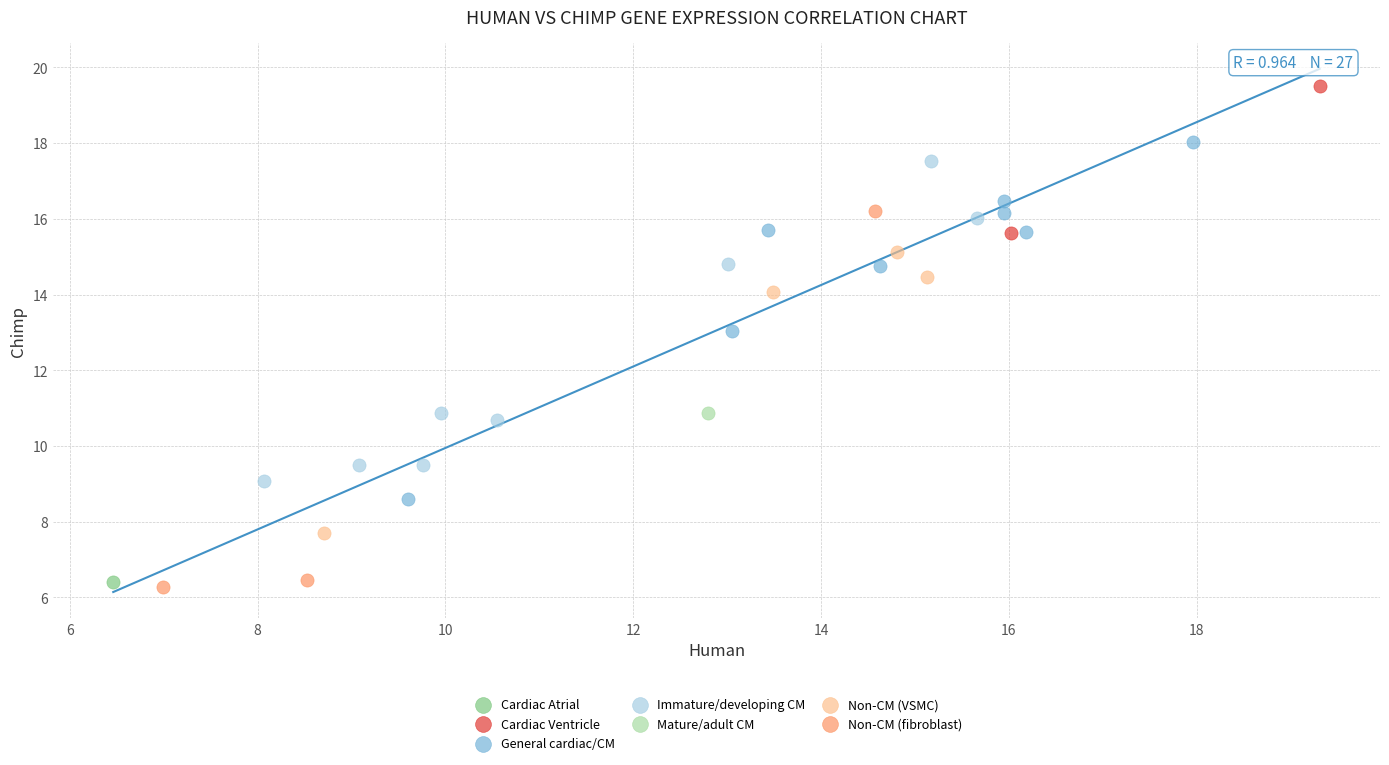

What are all the series names shown in the legend?

Cardiac Atrial, Cardiac Ventricle, General cardiac/CM, Immature/developing CM, Mature/adult CM, Non-CM (VSMC), Non-CM (fibroblast)